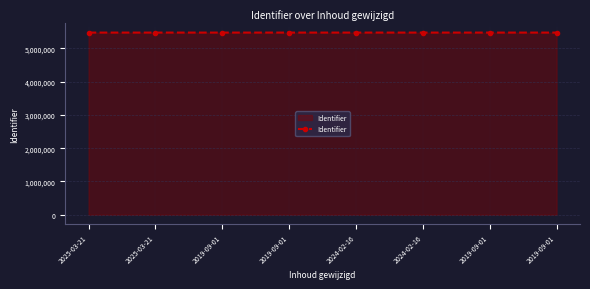

At which label does the data first exceed 5476181?

2024-02-16